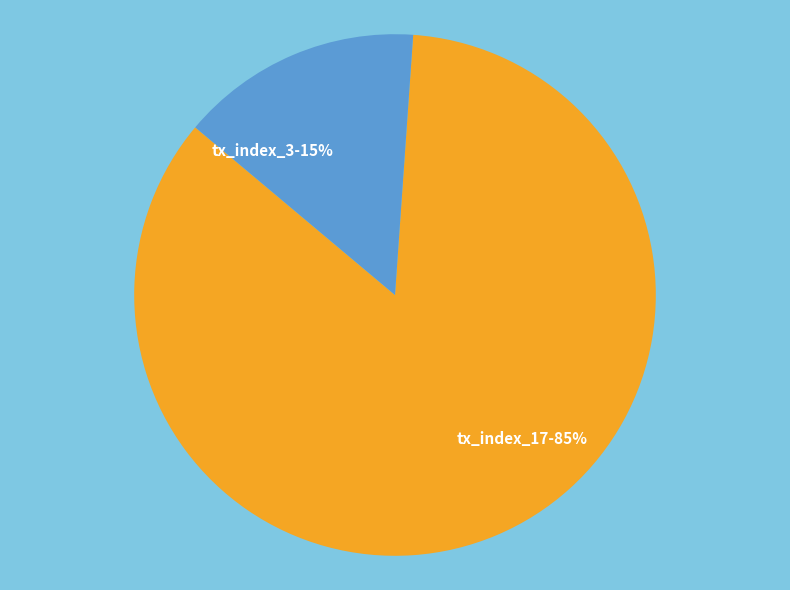

Which category has the biggest portion of the pie?

tx_index_17